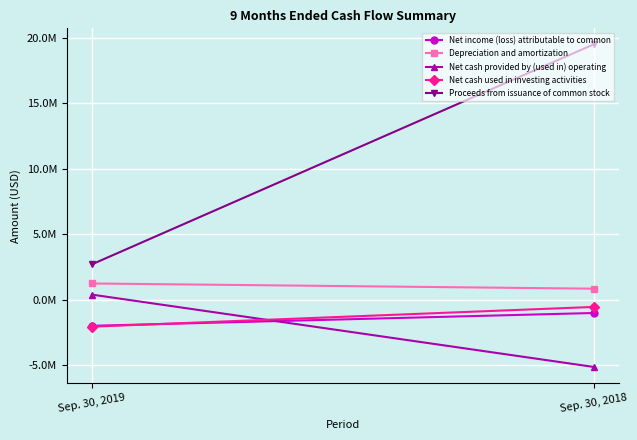

Between Sep. 30, 2019 and Sep. 30, 2018, which series saw the biggest shift?

Proceeds from issuance of common stock